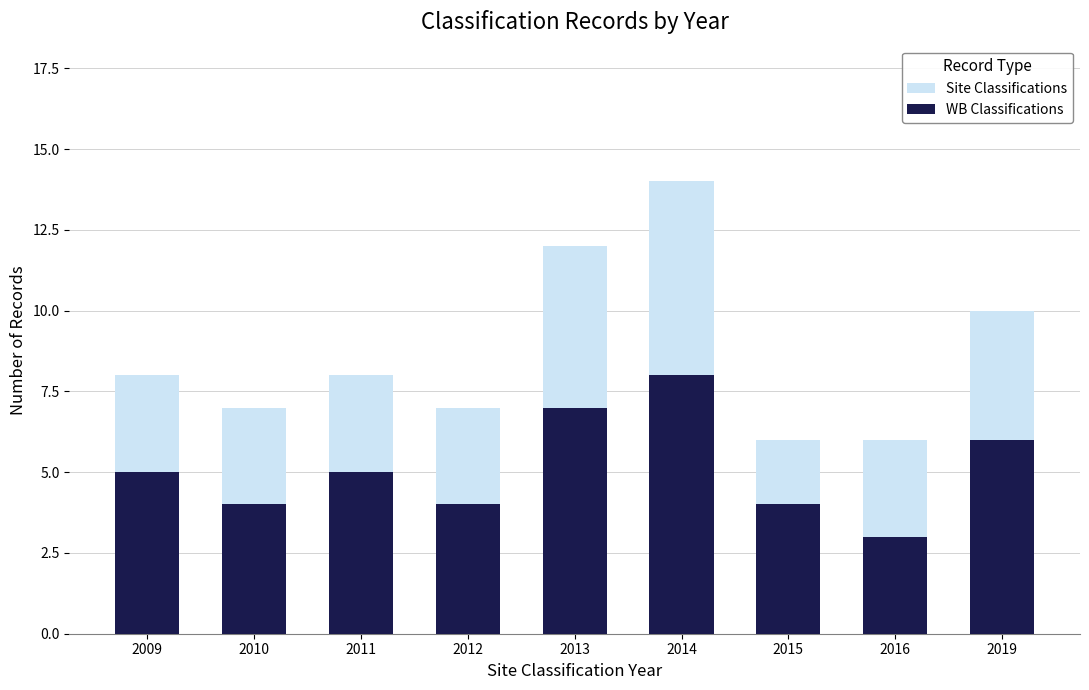

How many values in the Site Classifications series exceed 8?

3